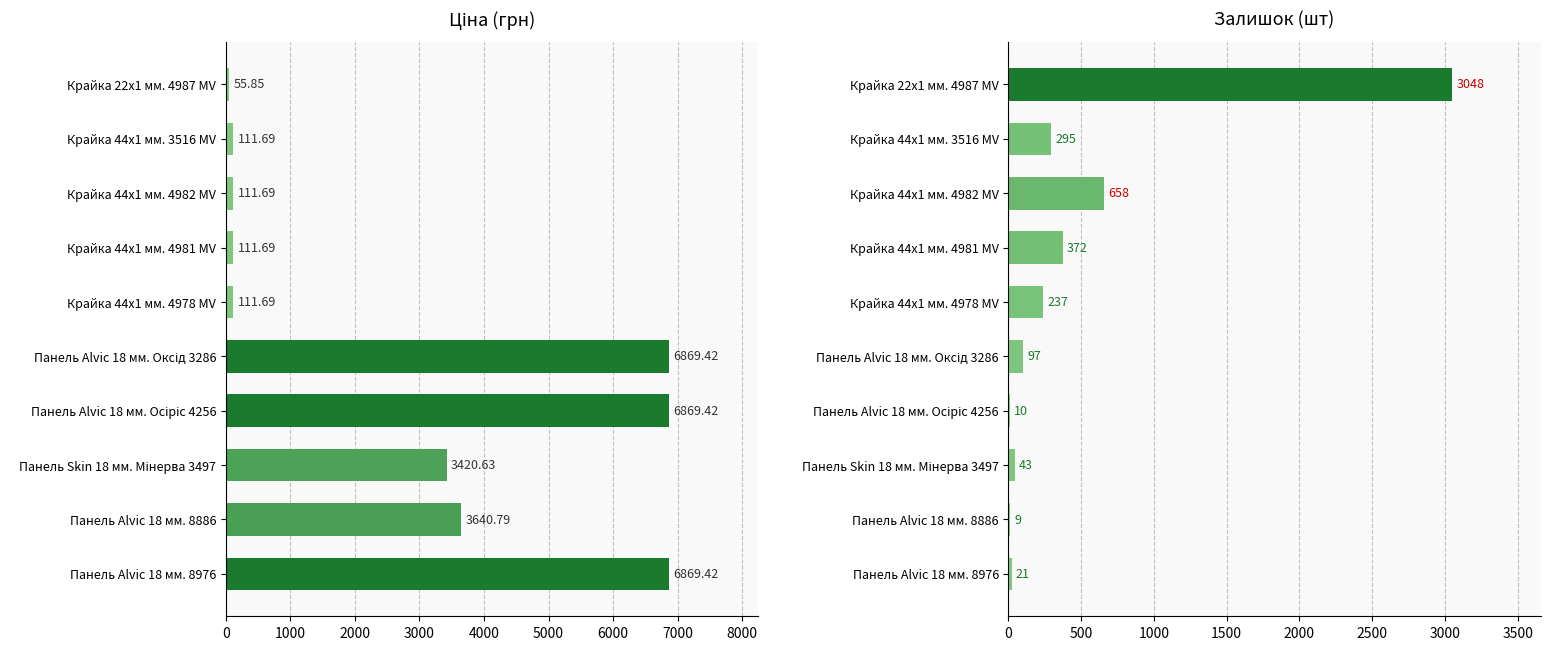

At how many categories does at least one series exceed 6635?

3